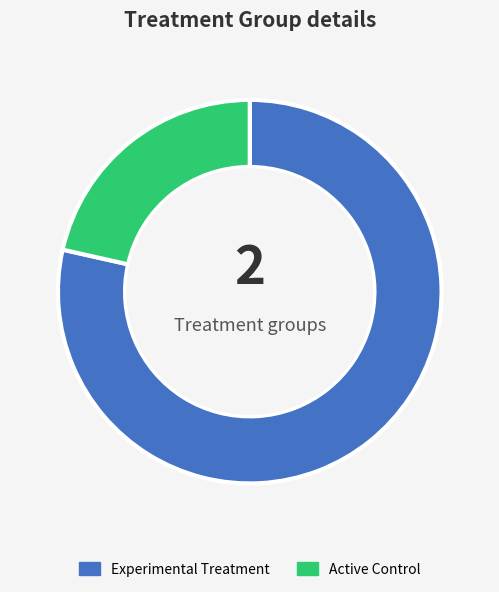

Do Active Control and Experimental Treatment together represent more than half of the pie?

Yes